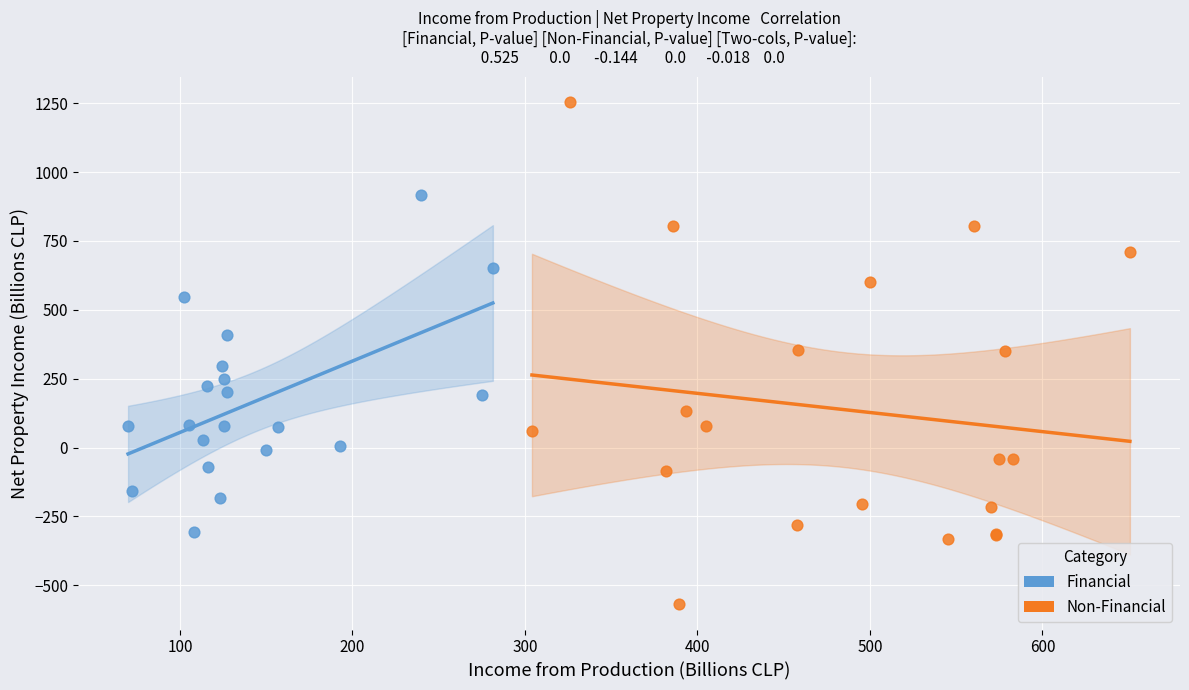

Which series contains the highest Y value?

Non-Financial